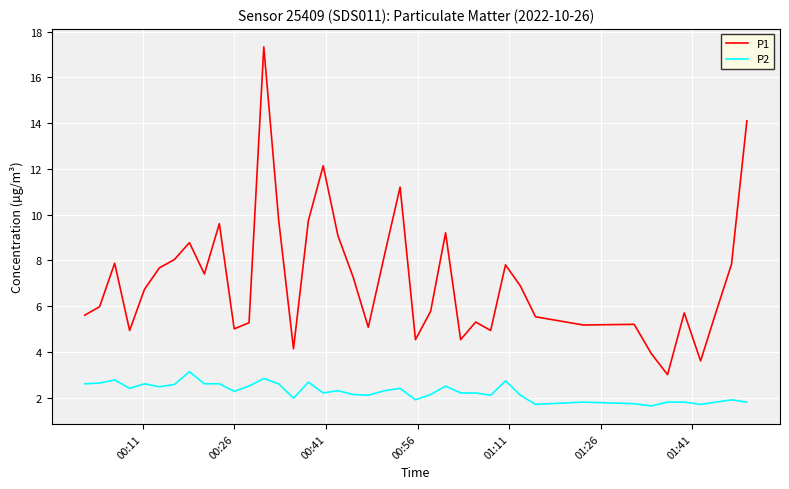

What is the average value of the P2 series?

2.3